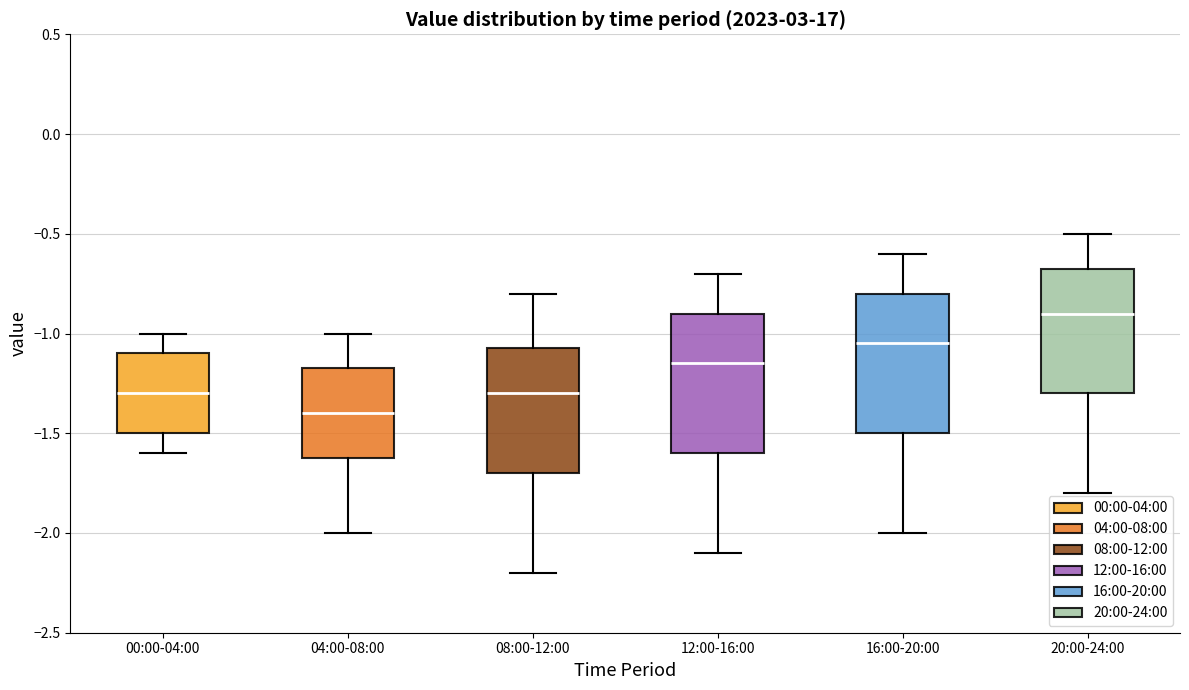

Where does the upper whisker of the box for 20:00-24:00 end on the y-axis? The values are not printed on the chart, so give them approximately, as read against the axis.

-0.50